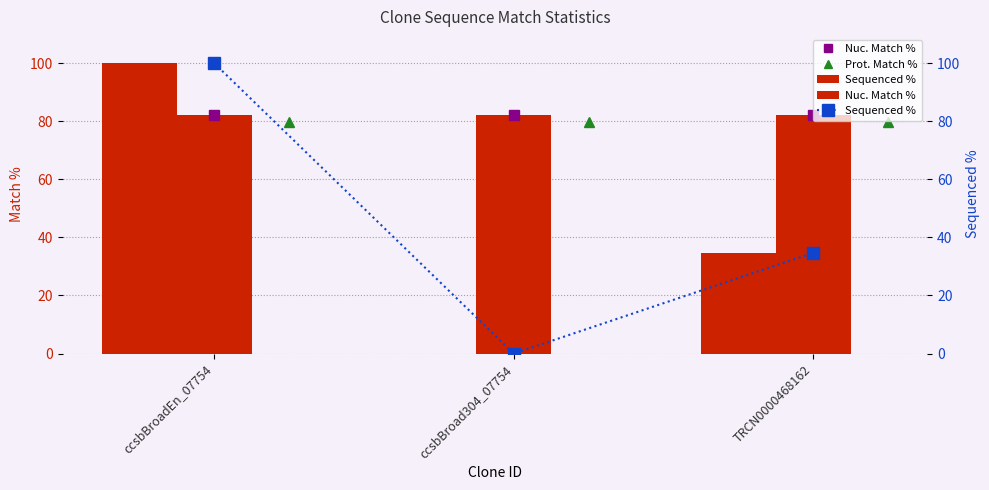

Is it true that Prot. Match % equals 131.2 at TRCN0000468162?

False